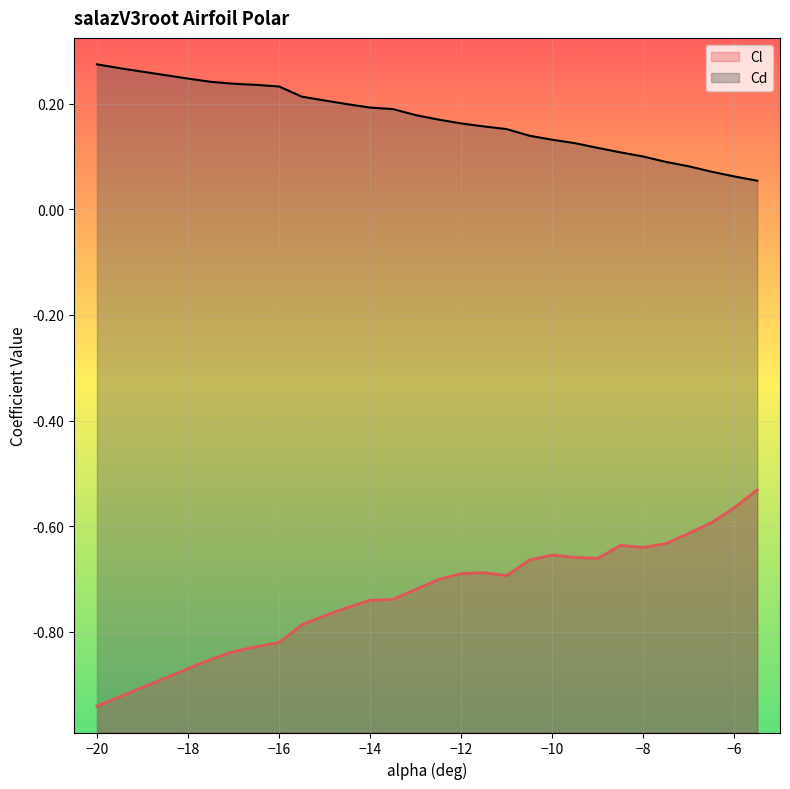

Is it true that Cd equals 0.1 at −8?

True